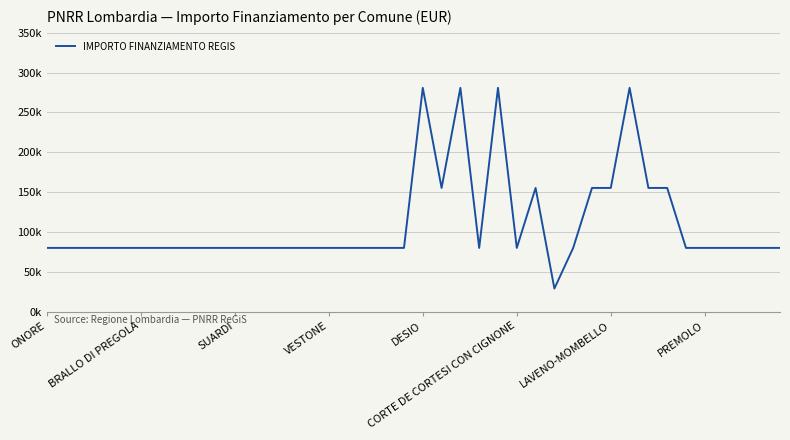

Does the chart display data point markers on the line(s)?

No